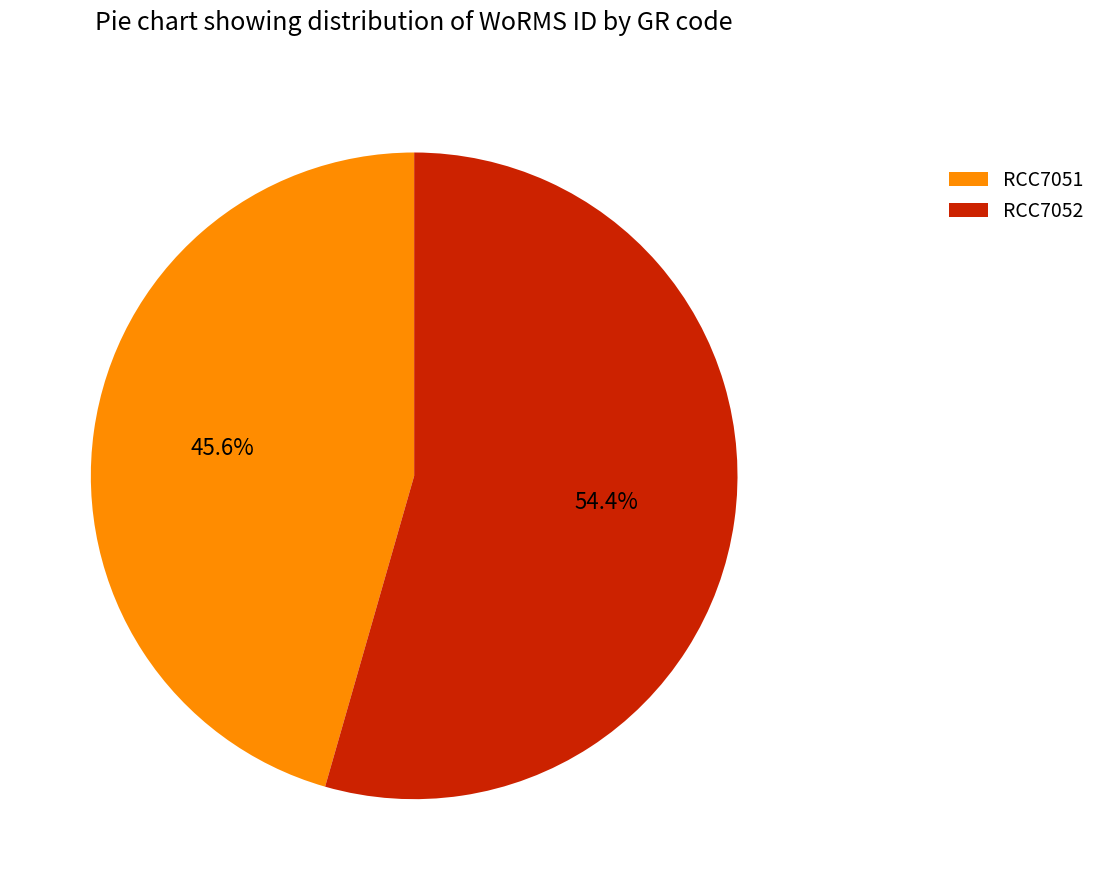

Is the sum of RCC7051 and RCC7052 greater than half?

Yes